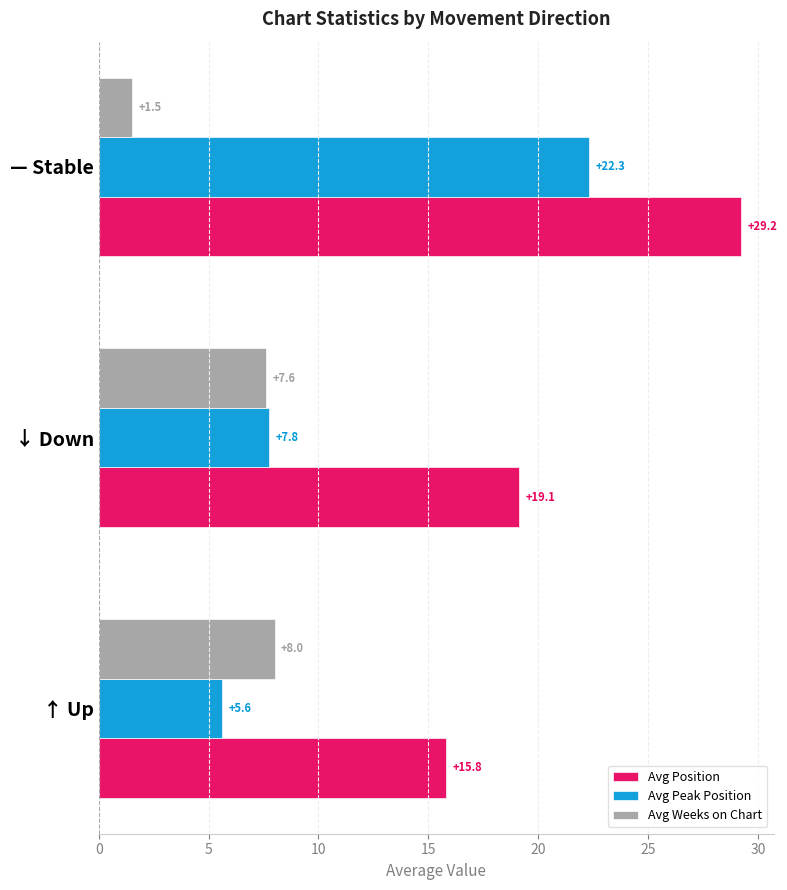

Which series has the largest total across all categories?

Avg Position